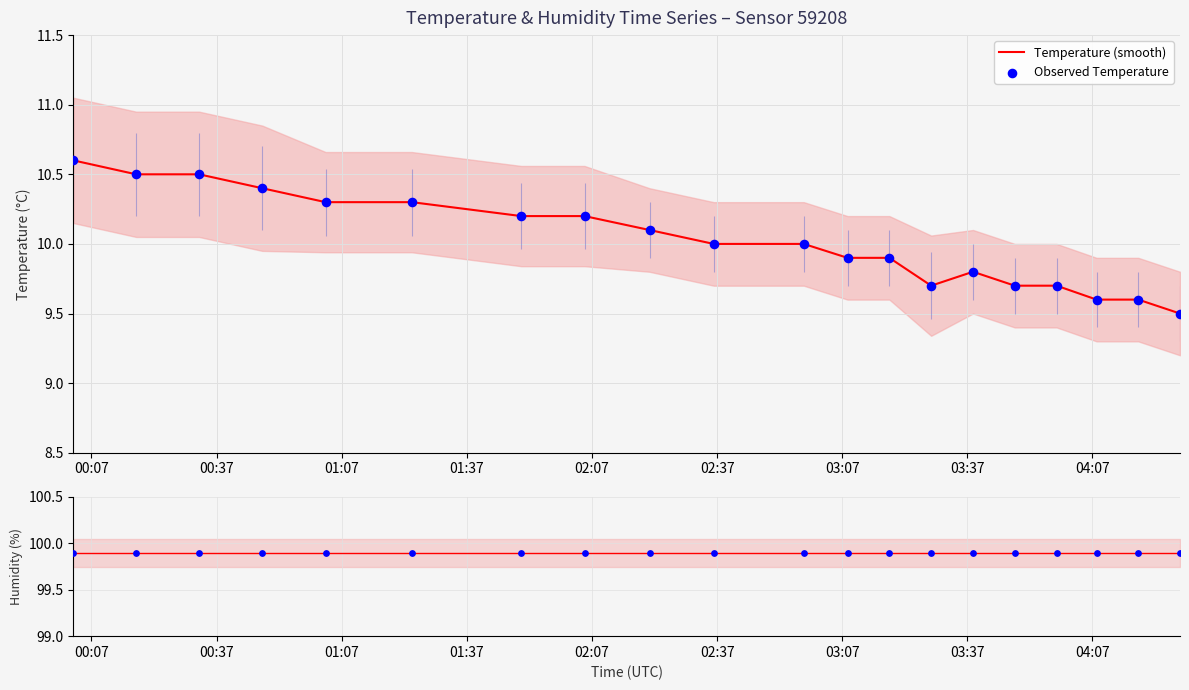

At how many categories does at least one series exceed 46?

20